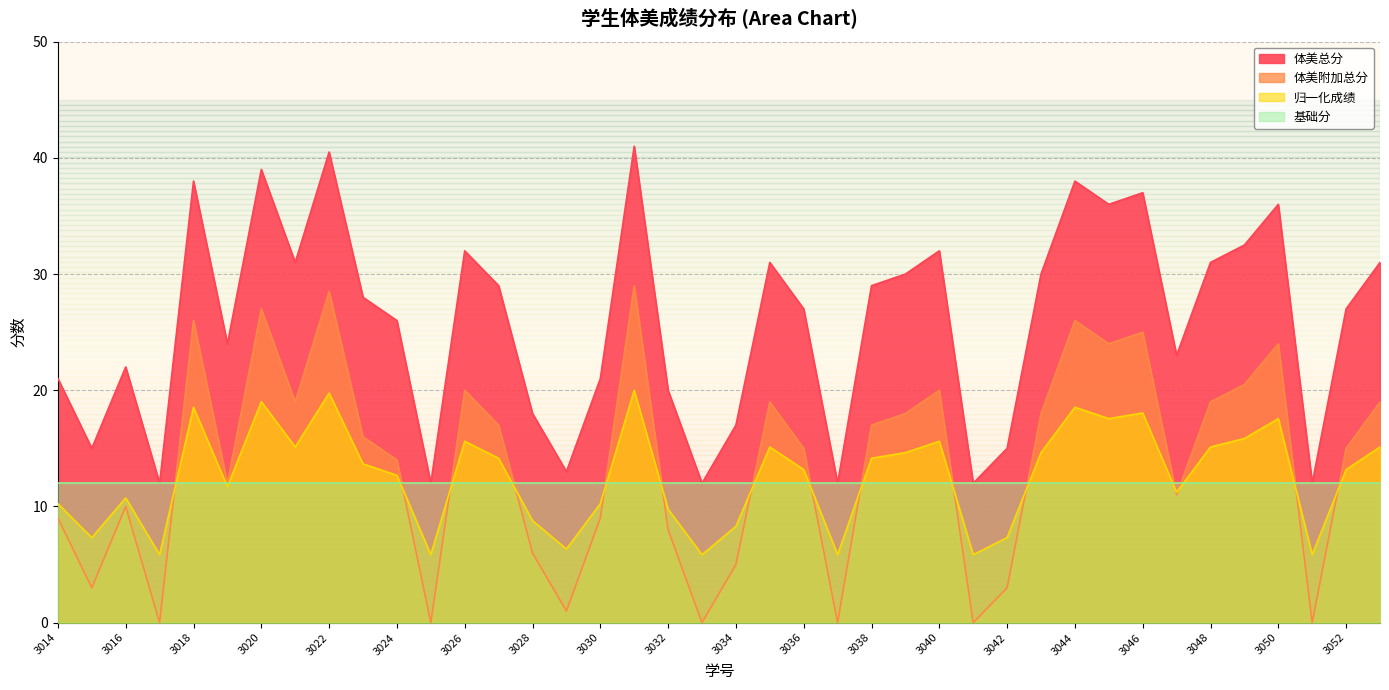

Count the number of categories in the chart.

40